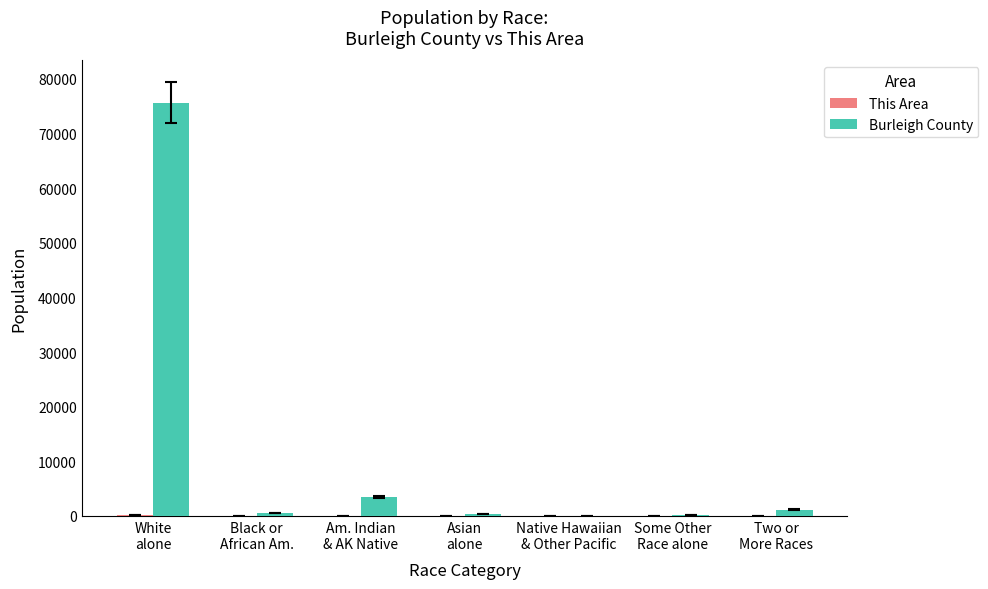

Which series has the largest total across all categories?

Burleigh County